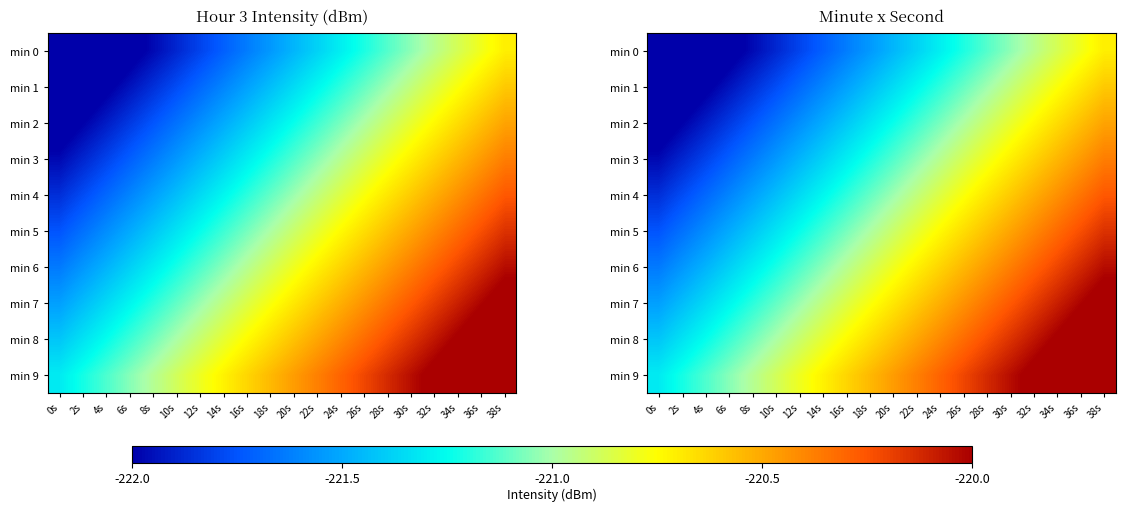

Count the number of data series in this chart.

10